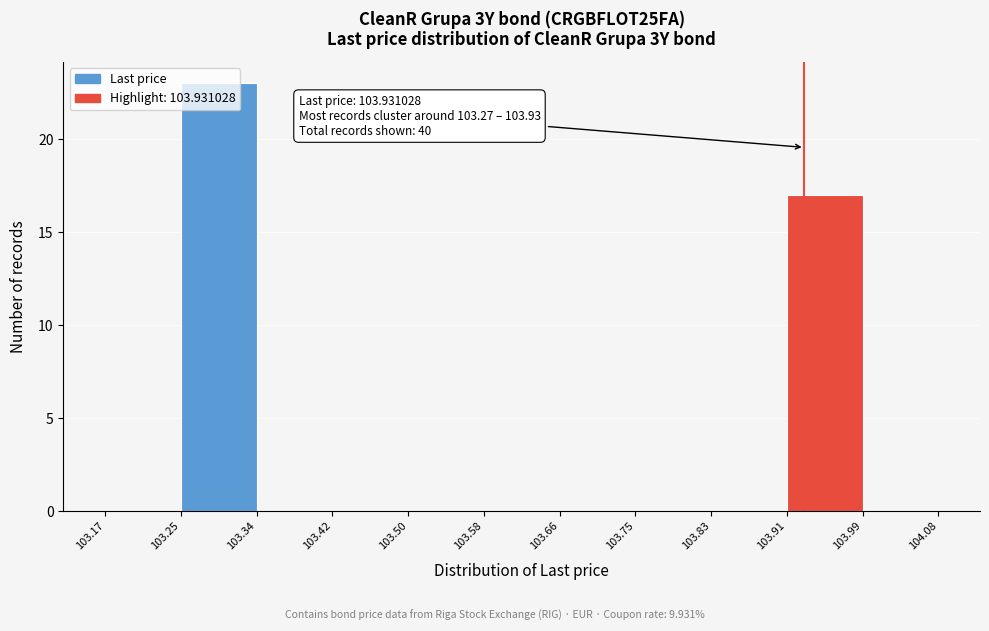

Which range on the x-axis has the tallest bar?

103.25 to 103.34